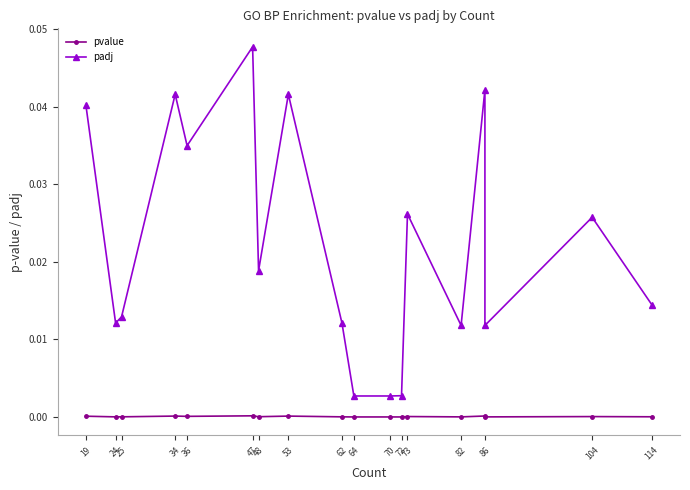

Which category has the lowest value across all series?

70